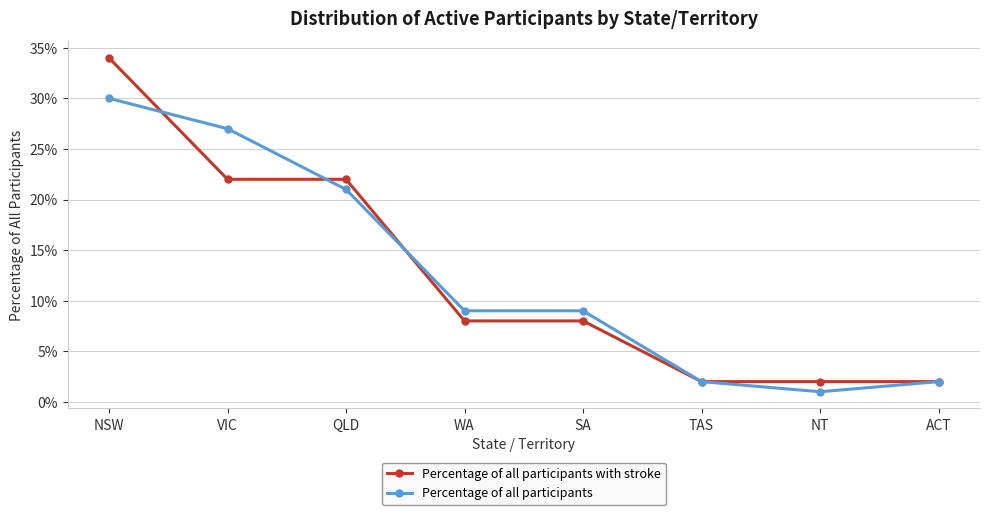

Is the value of Percentage of all participants at WA greater than the value of Percentage of all participants with stroke at QLD?

No